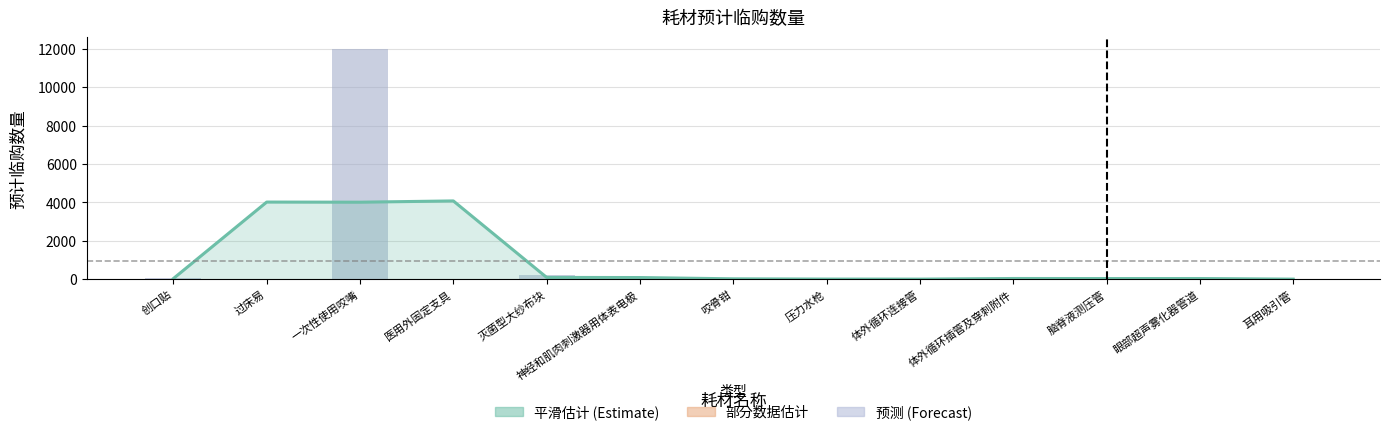

True or false: 预计临购数量 has a value of 30.0 at 医用外固定支具.

True